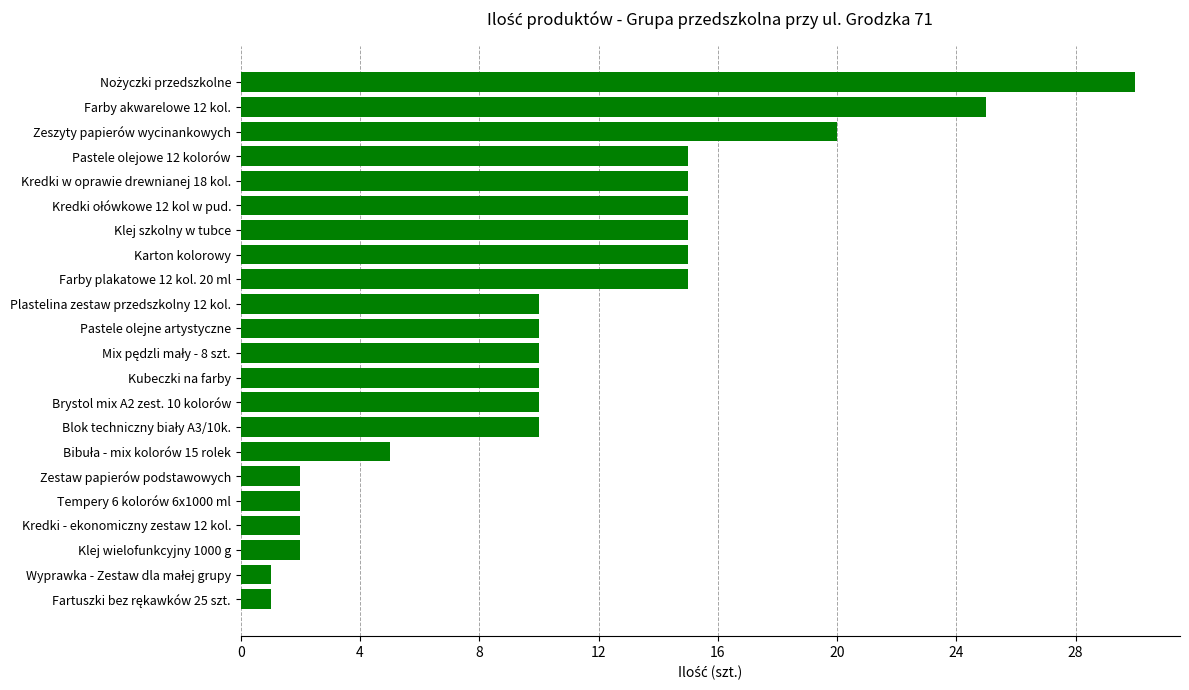

How many categories are shown in the chart?

22